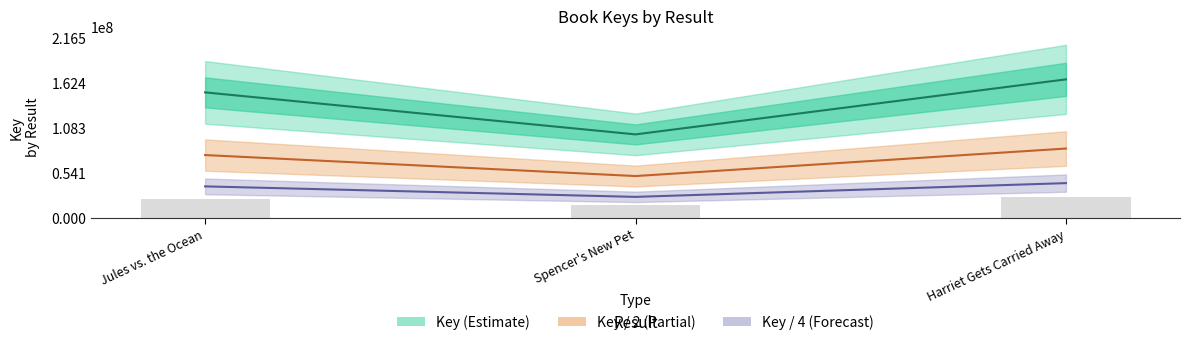

What is the sum of the Key / 4 (Forecast) values at Harriet Gets Carried Away and Spencer's New Pet?

66714494.8